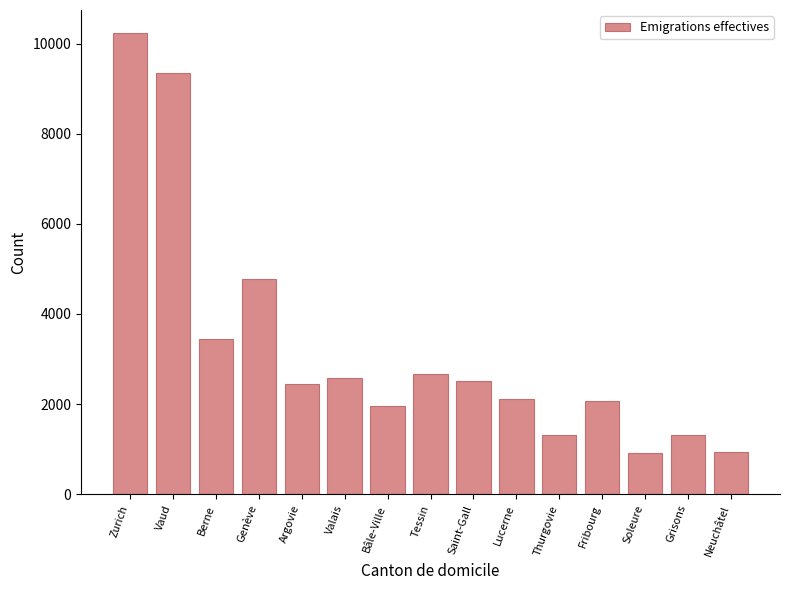

What is the value of the 8th bar from the left?

2665